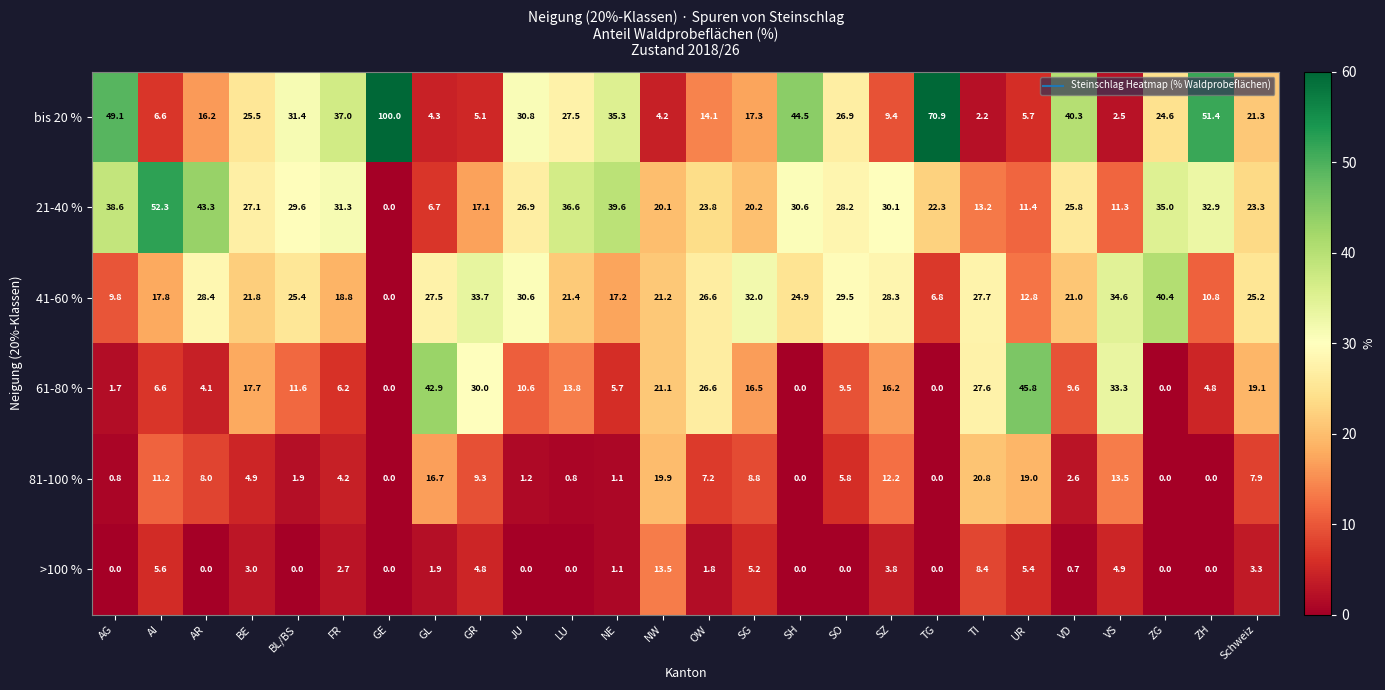

Which series has the largest total across all categories?

bis 20 %